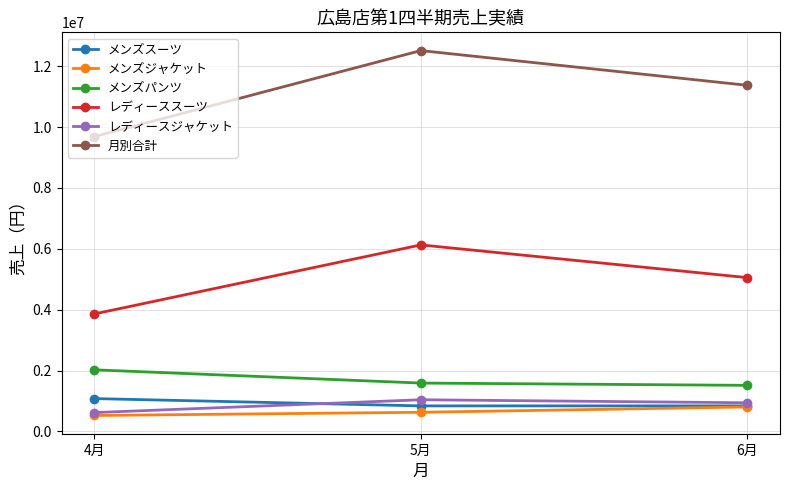

What is the value of the レディーススーツ point at the 3rd from the left?

5054600